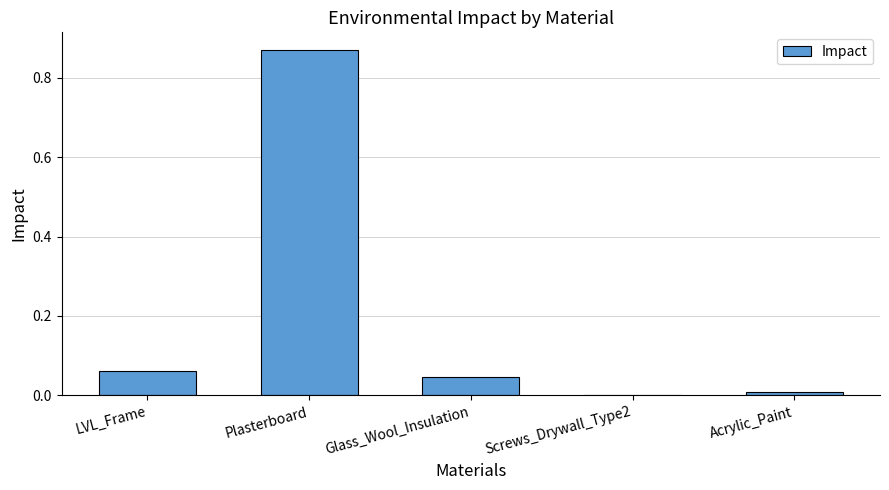

The chart shows a value of 0.1 at Glass_Wool_Insulation. True or false?

False